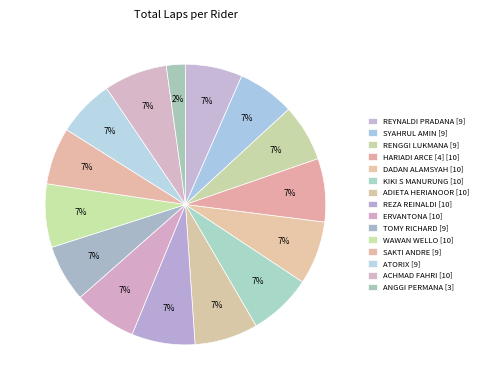

Which has a higher value, HARIADI ARCE [4] or ADIETA HERIANOOR [10]?

HARIADI ARCE [4]